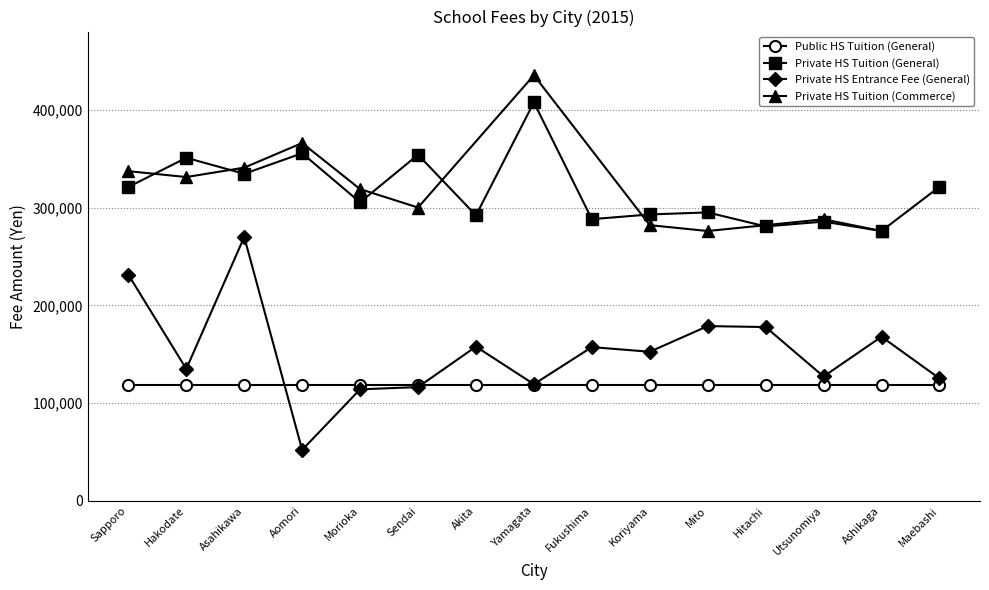

At which label does Private HS Entrance Fee (General) reach its peak?

Asahikawa